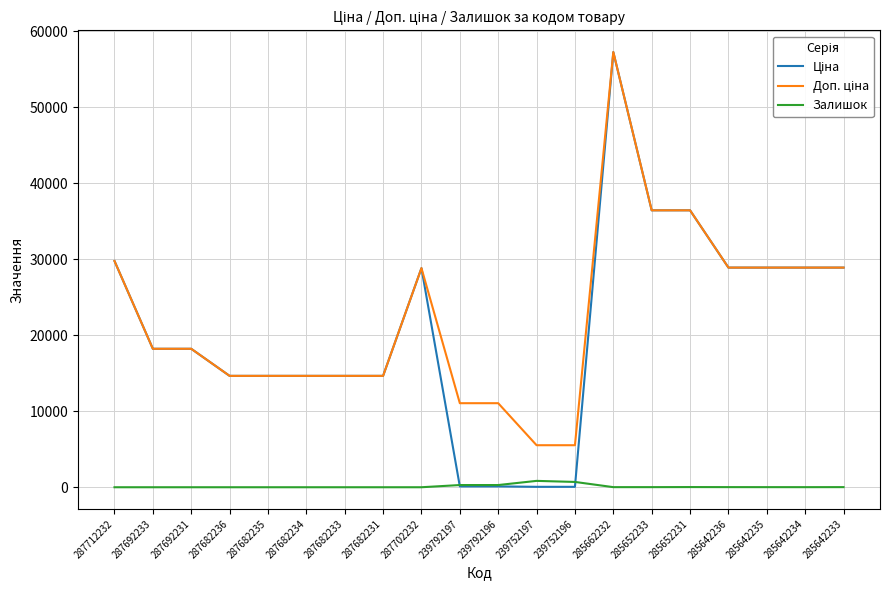

True or false: Залишок has a value of 290.0 at 239792196.

True